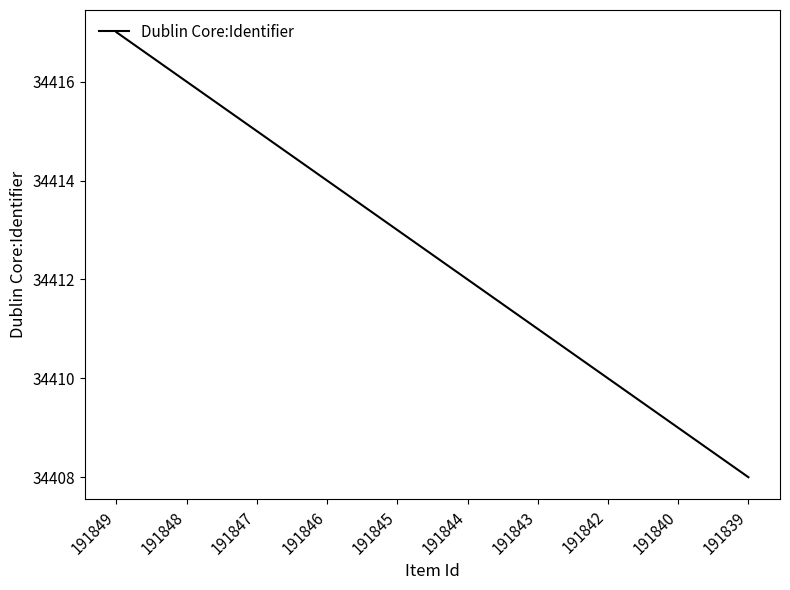

Reading right to left, list all the values displayed in this chart.

191839=34408	191840=34409	191842=34410	191843=34411	191844=34412	191845=34413	191846=34414	191847=34415	191848=34416	191849=34417